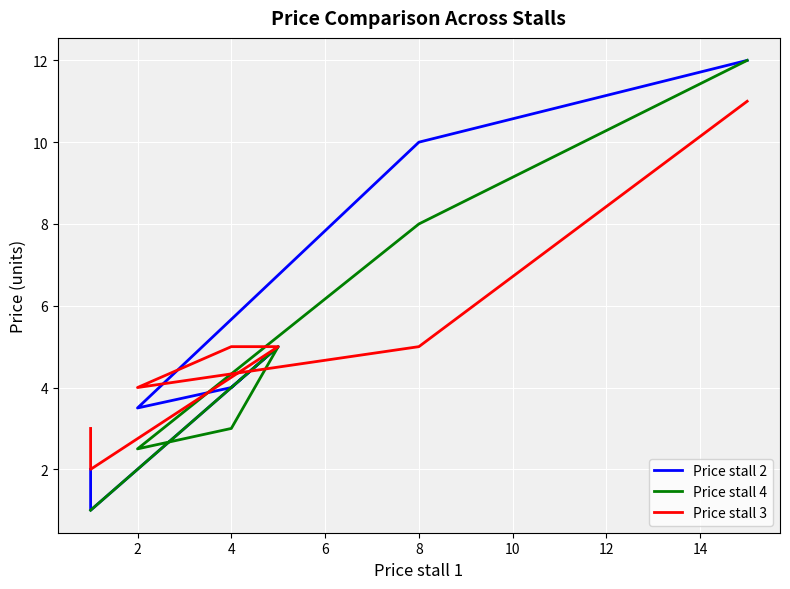

At 2, list the series in order from largest to smallest.

Price stall 3, Price stall 2, Price stall 4